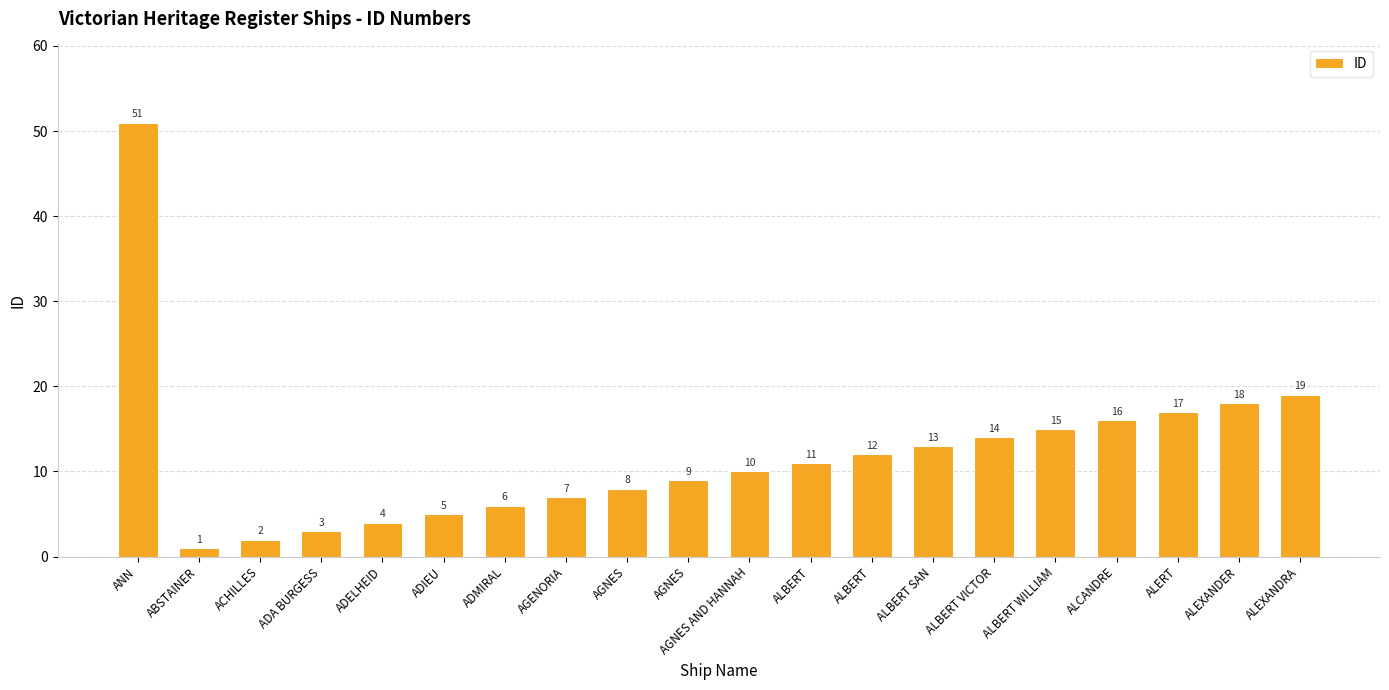

Approximately how many times larger is the value at ALBERT compared to AGNES AND HANNAH?

1.2